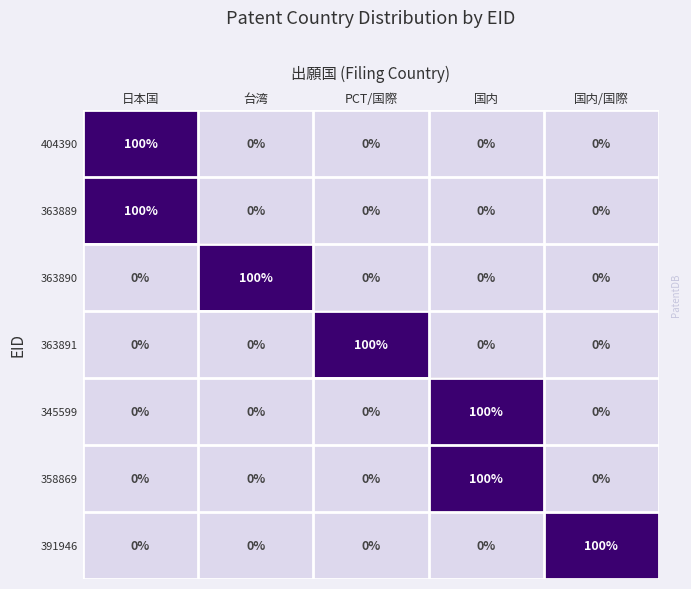

What is the greatest value displayed?

100